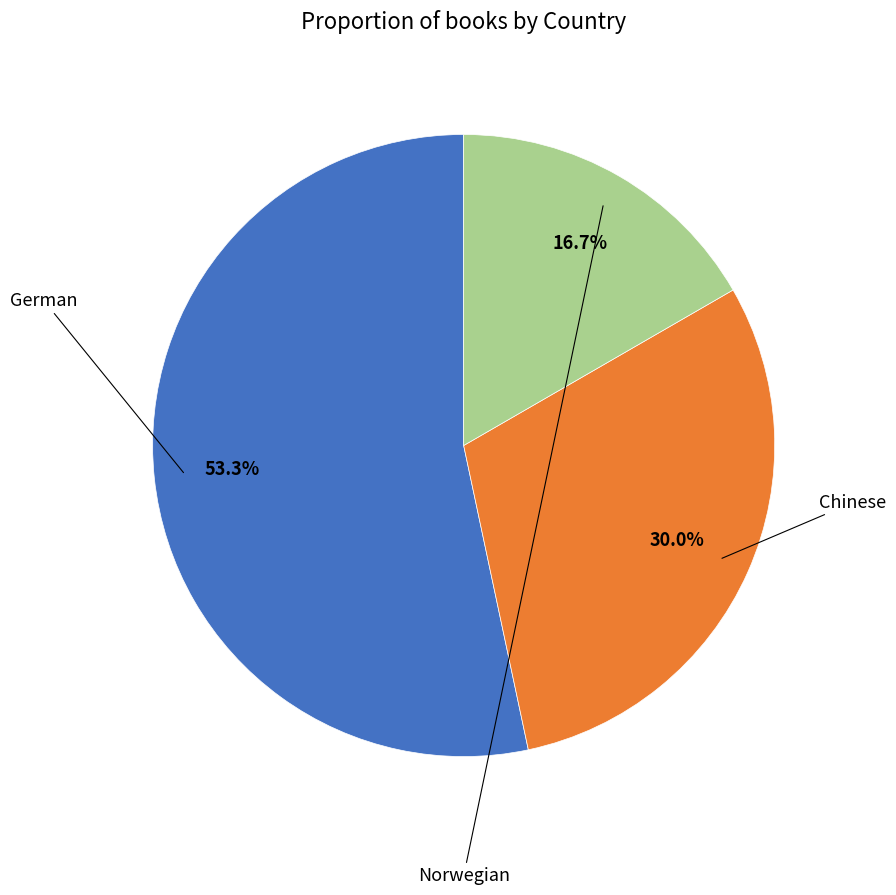

Is German the majority of the pie?

Yes